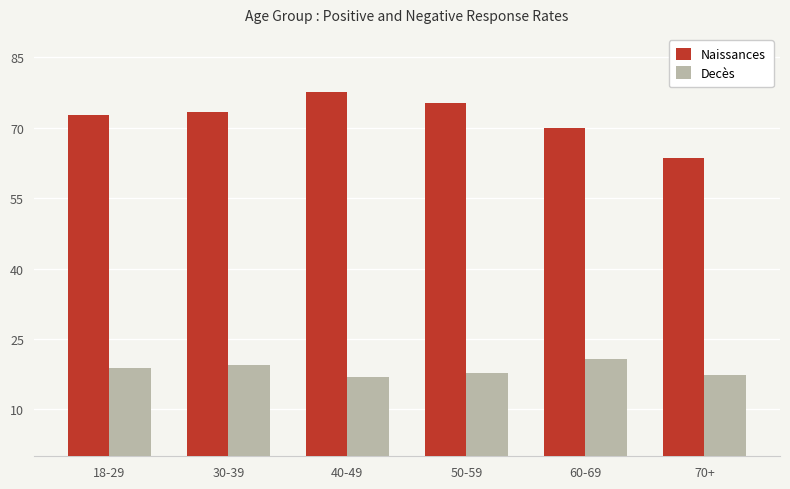

True or false: Decès has a value of 16.8 at 40-49.

True